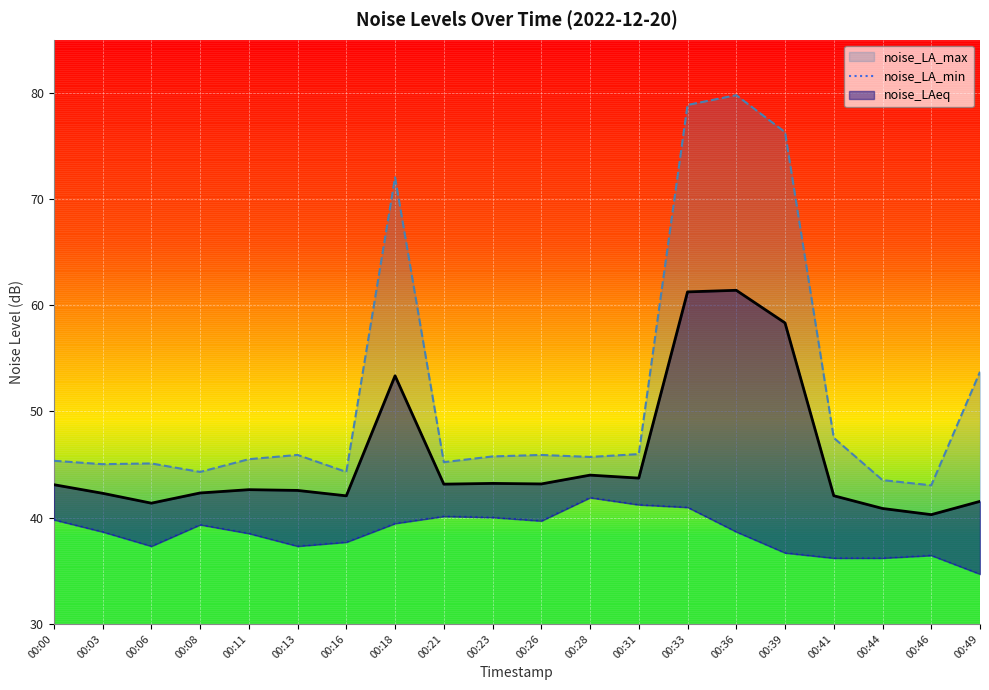

At which category does noise_LAeq reach its first local peak?

00:11